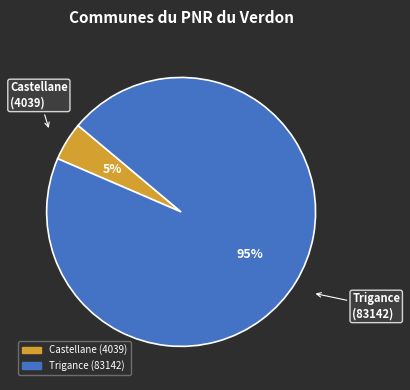

To the nearest percent, what portion does Trigance represent?

95%